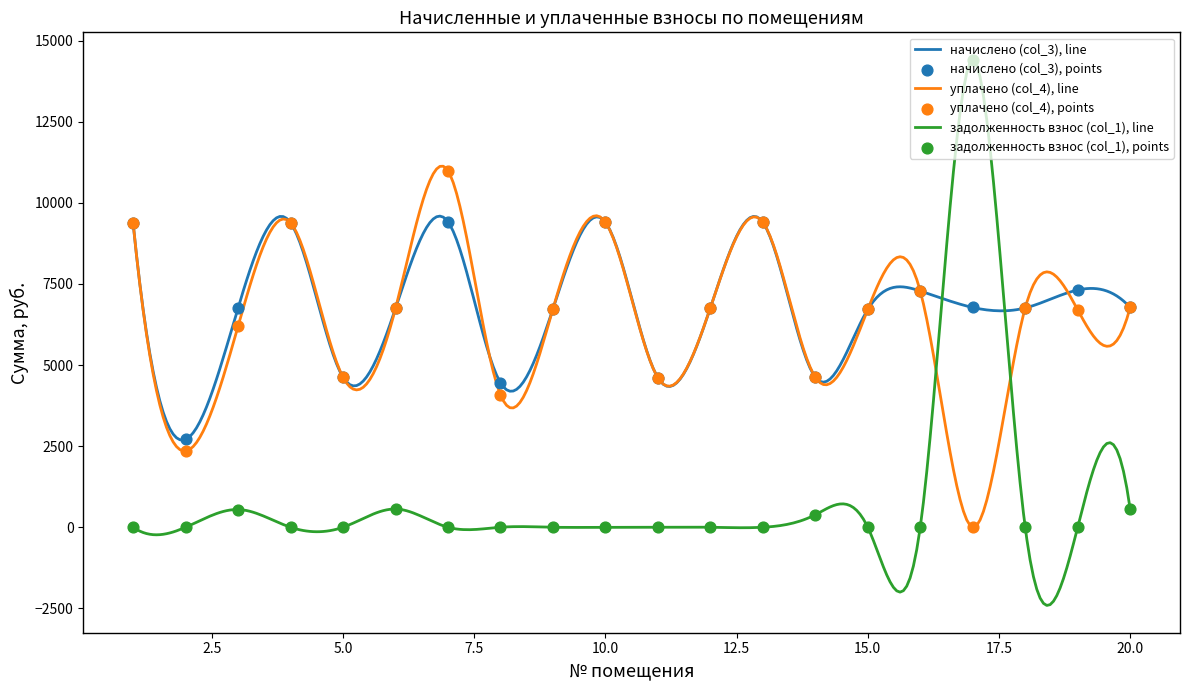

What are all the series names shown in the legend?

начислено (col_3), уплачено (col_4), задолженность взнос (col_1)